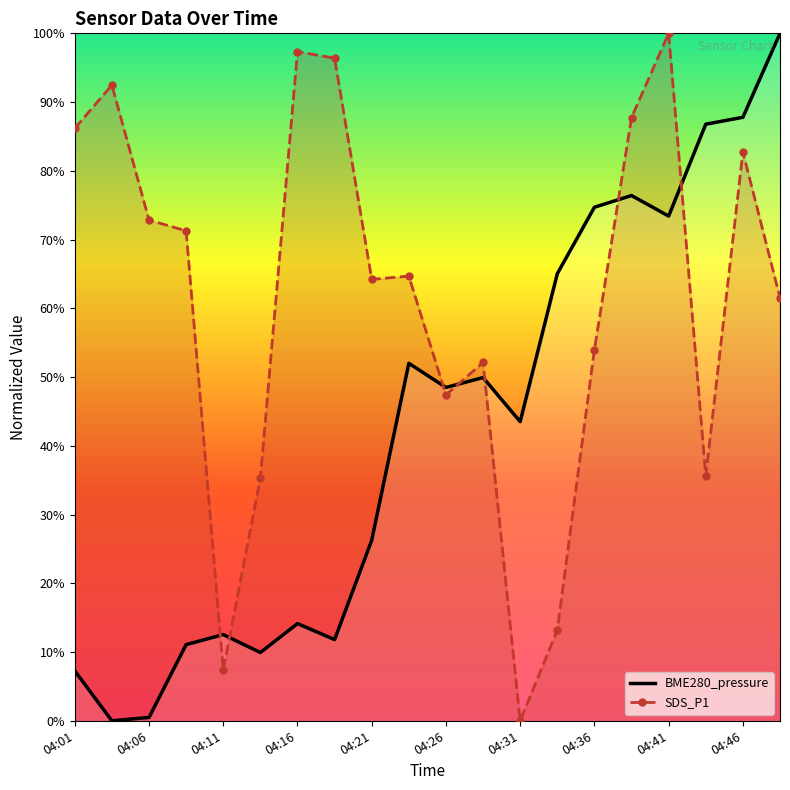

What is the greatest value displayed?

100.0